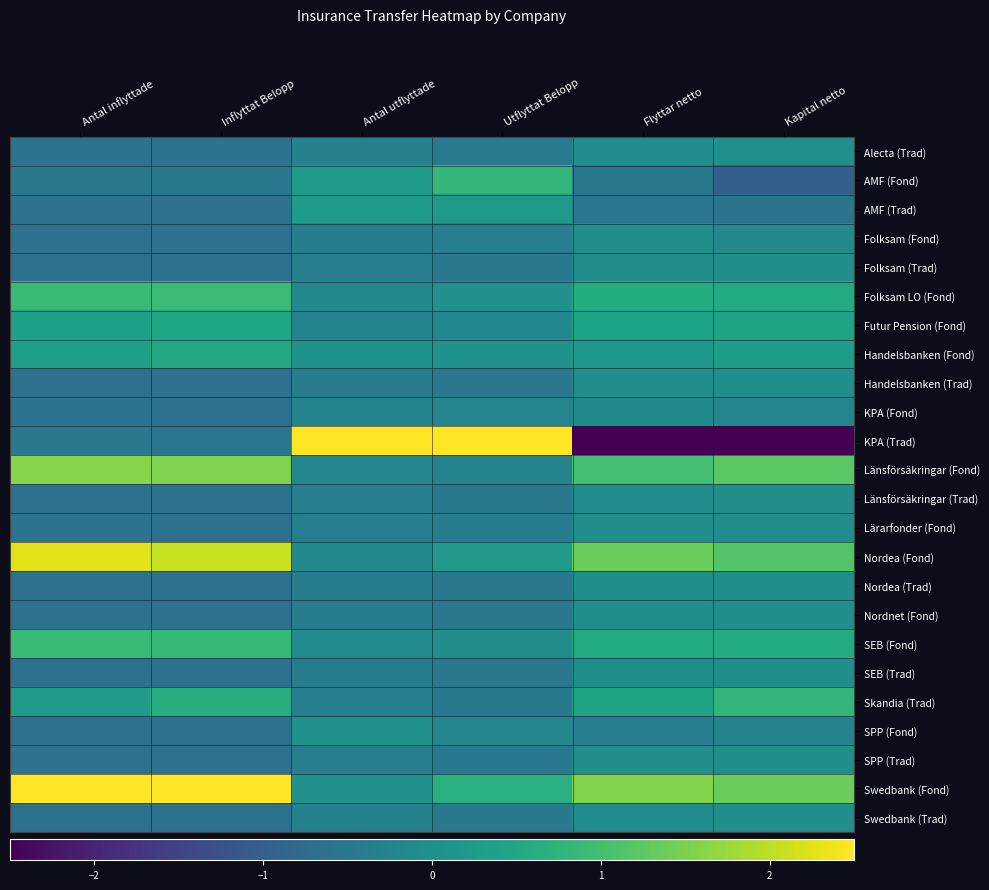

At which category does the chart reach its peak across all series?

Antal utflyttade